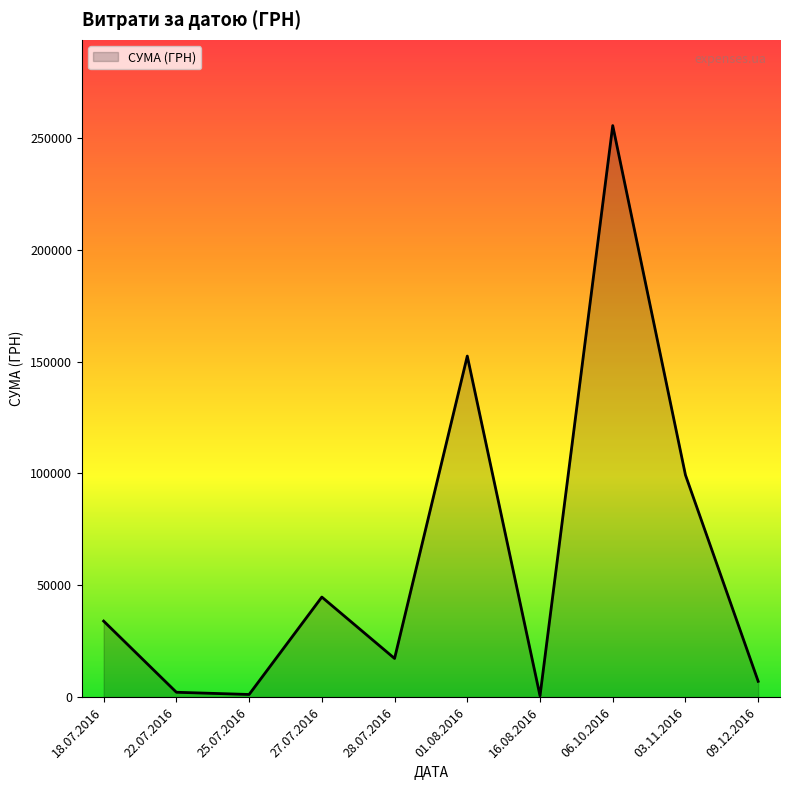

At which label is the value closest to 128075?

01.08.2016